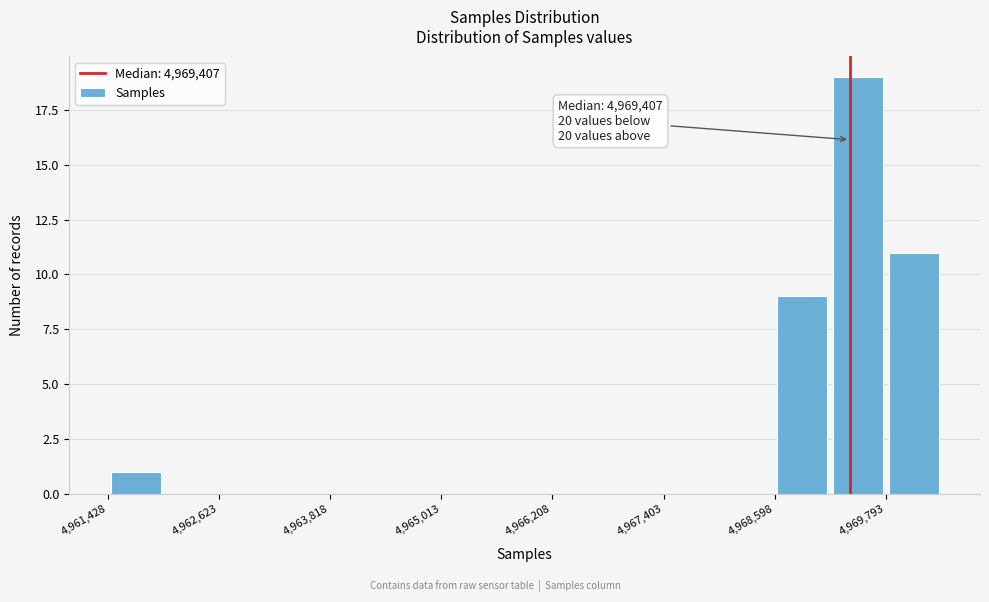

Around what value on the x-axis is the tallest bar? Give the approximate position of its centre, as read against the axis.

4969400